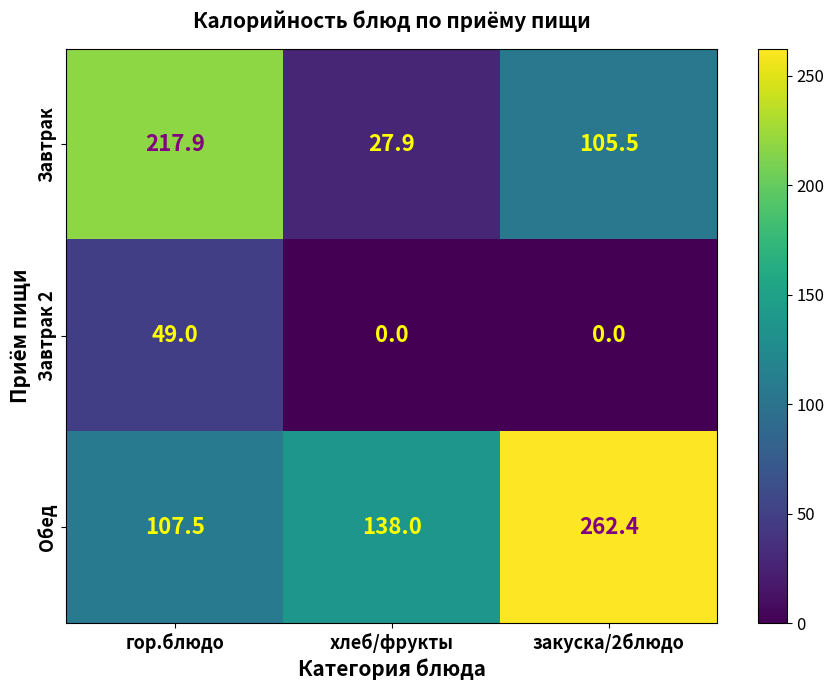

List the series in order of their peak value, lowest first.

Завтрак 2, Завтрак, Обед